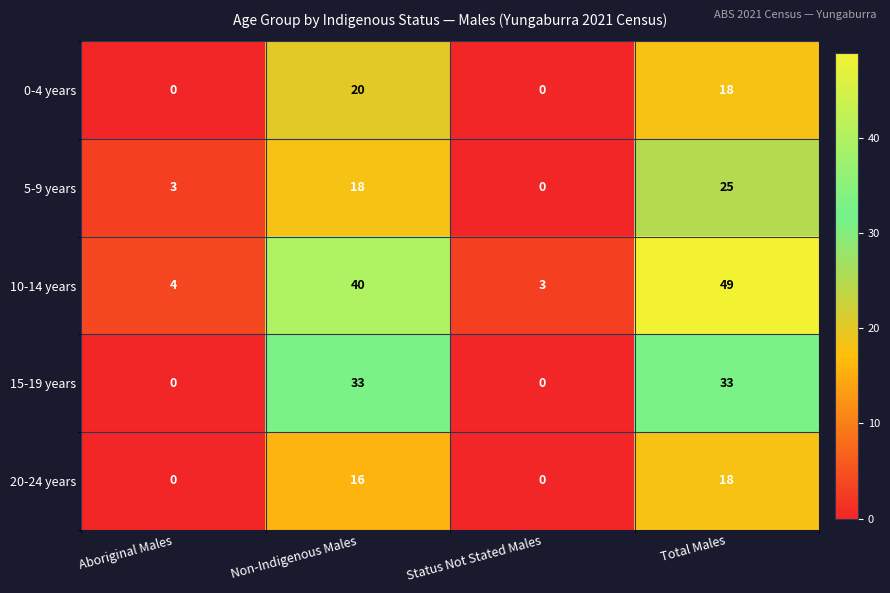

Reading left to right, extract all data points from this chart.

0-4 years: Aboriginal Males=0	Non-Indigenous Males=20	Status Not Stated Males=0	Total Males=18
5-9 years: Aboriginal Males=3	Non-Indigenous Males=18	Status Not Stated Males=0	Total Males=25
10-14 years: Aboriginal Males=4	Non-Indigenous Males=40	Status Not Stated Males=3	Total Males=49
15-19 years: Aboriginal Males=0	Non-Indigenous Males=33	Status Not Stated Males=0	Total Males=33
20-24 years: Aboriginal Males=0	Non-Indigenous Males=16	Status Not Stated Males=0	Total Males=18